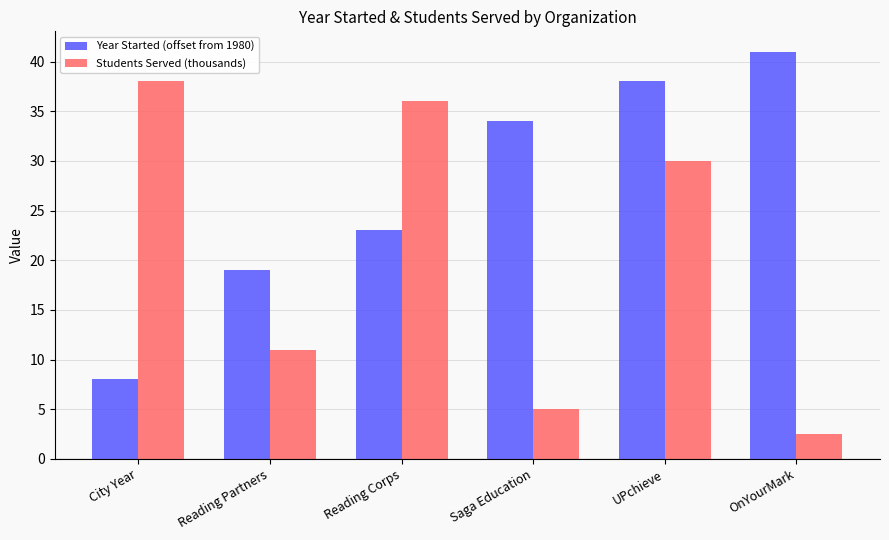

What is the average value of the Year Started (offset from 1980) series?

27.2